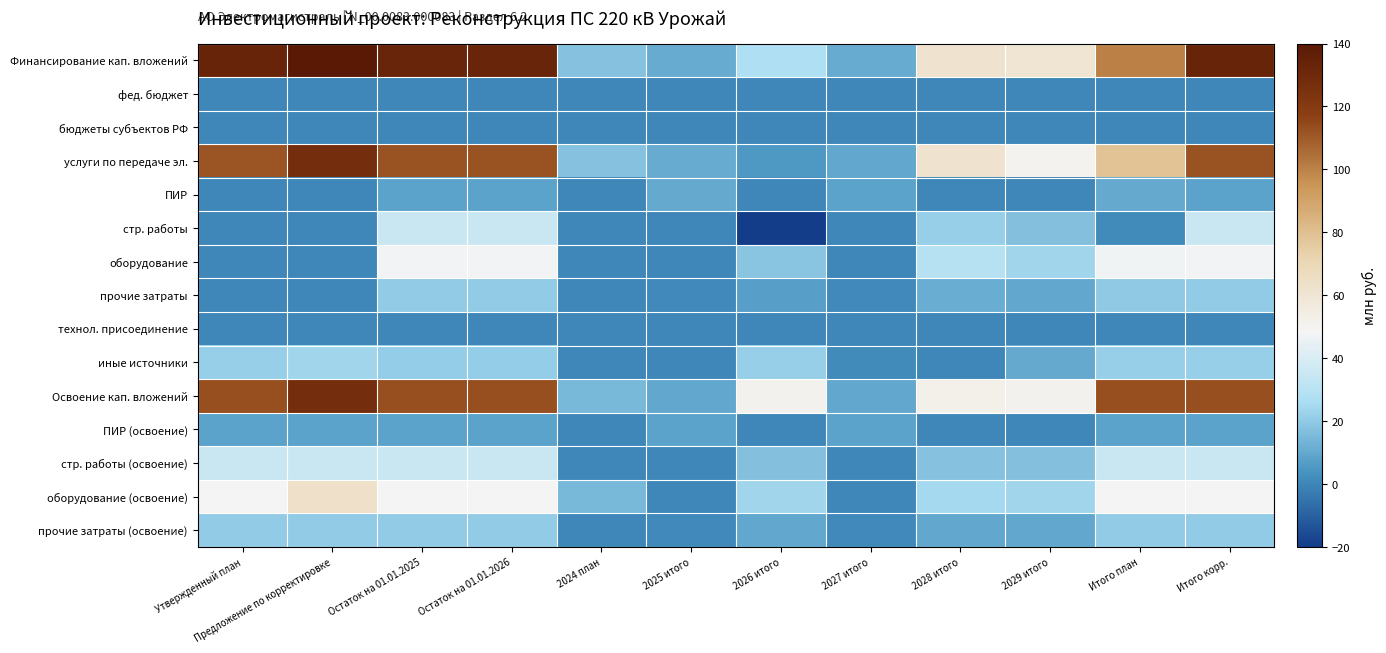

Reading left to right, extract all data points from this chart.

Финансирование кап. вложений: Утвержденный план=133.3	Предложение по корректировке=150.9	Остаток на 01.01.2025=132.7	Остаток на 01.01.2026=132.7	2024 план=17.5	2025 итого=11.2	2026 итого=27.4	2027 итого=11.2	2028 итого=61.7	2029 итого=60.5	Итого план=100.2	Итого корр.=133.4
фед. бюджет: Утвержденный план=0.0	Предложение по корректировке=0.0	Остаток на 01.01.2025=0.0	Остаток на 01.01.2026=0.0	2024 план=0.0	2025 итого=0.0	2026 итого=0.0	2027 итого=0.0	2028 итого=0.0	2029 итого=0.0	Итого план=0.0	Итого корр.=0.0
бюджеты субъектов РФ: Утвержденный план=0.0	Предложение по корректировке=0.0	Остаток на 01.01.2025=0.0	Остаток на 01.01.2026=0.0	2024 план=0.0	2025 итого=0.0	2026 итого=0.0	2027 итого=0.0	2028 итого=0.0	2029 итого=0.0	Итого план=0.0	Итого корр.=0.0
услуги по передаче эл.: Утвержденный план=111.5	Предложение по корректировке=127.3	Остаток на 01.01.2025=112.0	Остаток на 01.01.2026=112.0	2024 план=17.5	2025 итого=11.2	2026 итого=5.5	2027 итого=9.7	2028 итого=61.7	2029 итого=50.5	Итого план=78.4	Итого корр.=112.0
ПИР: Утвержденный план=0.0	Предложение по корректировке=0.0	Остаток на 01.01.2025=8.7	Остаток на 01.01.2026=8.7	2024 план=0.0	2025 итого=10.0	2026 итого=0.0	2027 итого=8.7	2028 итого=0.0	2029 итого=0.0	Итого план=10.0	Итого корр.=8.7
стр. работы: Утвержденный план=0.0	Предложение по корректировке=0.0	Остаток на 01.01.2025=35.4	Остаток на 01.01.2026=35.4	2024 план=0.0	2025 итого=0.0	2026 итого=-19.9	2027 итого=0.0	2028 итого=21.4	2029 итого=17.3	Итого план=1.6	Итого корр.=35.4
оборудование: Утвержденный план=0.0	Предложение по корректировке=0.0	Остаток на 01.01.2025=47.9	Остаток на 01.01.2026=47.9	2024 план=0.0	2025 итого=0.0	2026 итого=18.2	2027 итого=0.0	2028 итого=28.8	2029 итого=23.7	Итого план=47.0	Итого корр.=47.9
прочие затраты: Утвержденный план=0.0	Предложение по корректировке=0.0	Остаток на 01.01.2025=20.1	Остаток на 01.01.2026=20.1	2024 план=0.0	2025 итого=1.1	2026 итого=7.2	2027 итого=1.0	2028 итого=11.5	2029 итого=9.4	Итого план=19.8	Итого корр.=20.1
технол. присоединение: Утвержденный план=0.0	Предложение по корректировке=0.0	Остаток на 01.01.2025=0.0	Остаток на 01.01.2026=0.0	2024 план=0.0	2025 итого=0.0	2026 итого=0.0	2027 итого=0.0	2028 итого=0.0	2029 итого=0.0	Итого план=0.0	Итого корр.=0.0
иные источники: Утвержденный план=21.8	Предложение по корректировке=23.6	Остаток на 01.01.2025=20.7	Остаток на 01.01.2026=20.7	2024 план=0.0	2025 итого=0.0	2026 итого=21.8	2027 итого=1.4	2028 итого=0.0	2029 итого=10.1	Итого план=21.8	Итого корр.=21.4
Освоение кап. вложений: Утвержденный план=112.6	Предложение по корректировке=127.2	Остаток на 01.01.2025=112.6	Остаток на 01.01.2026=112.6	2024 план=14.6	2025 итого=9.5	2026 итого=50.6	2027 итого=9.5	2028 итого=52.5	2029 итого=50.6	Итого план=112.6	Итого корр.=112.6
ПИР (освоение): Утвержденный план=8.4	Предложение по корректировке=8.4	Остаток на 01.01.2025=8.4	Остаток на 01.01.2026=8.4	2024 план=0.0	2025 итого=8.4	2026 итого=0.0	2027 итого=8.4	2028 итого=0.0	2029 итого=0.0	Итого план=8.4	Итого корр.=8.4
стр. работы (освоение): Утвержденный план=35.2	Предложение по корректировке=35.2	Остаток на 01.01.2025=35.2	Остаток на 01.01.2026=35.2	2024 план=0.0	2025 итого=0.0	2026 итого=17.3	2027 итого=0.0	2028 итого=17.9	2029 итого=17.3	Итого план=35.2	Итого корр.=35.2
оборудование (освоение): Утвержденный план=48.5	Предложение по корректировке=63.1	Остаток на 01.01.2025=48.5	Остаток на 01.01.2026=48.5	2024 план=14.6	2025 итого=0.0	2026 итого=23.7	2027 итого=0.0	2028 итого=24.8	2029 итого=23.7	Итого план=48.5	Итого корр.=48.5
прочие затраты (освоение): Утвержденный план=20.5	Предложение по корректировке=20.5	Остаток на 01.01.2025=20.5	Остаток на 01.01.2026=20.5	2024 план=0.0	2025 итого=1.1	2026 итого=9.6	2027 итого=1.1	2028 итого=9.8	2029 итого=9.6	Итого план=20.5	Итого корр.=20.5